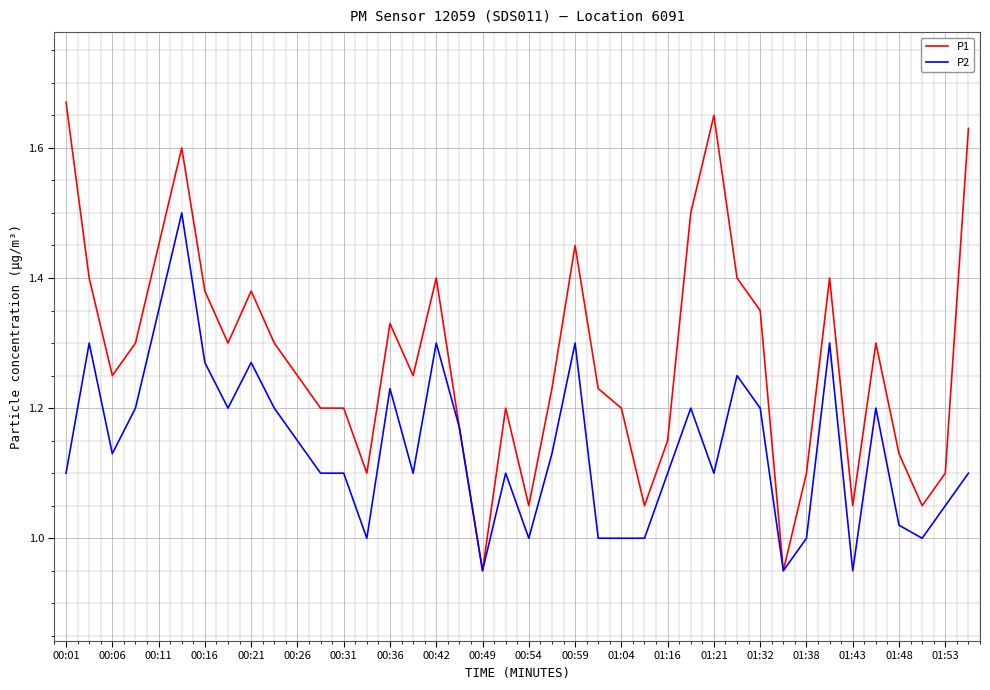

Rank the series by their maximum value, from highest to lowest.

P1, P2